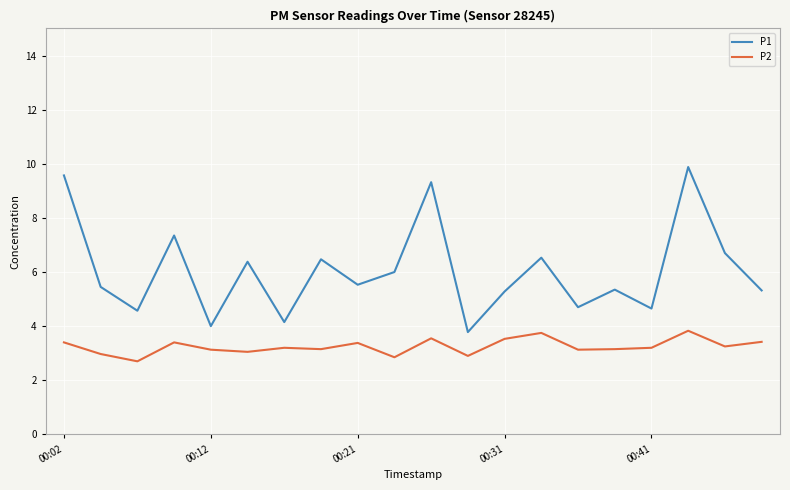

What is the highest value of the P2 series?

3.8